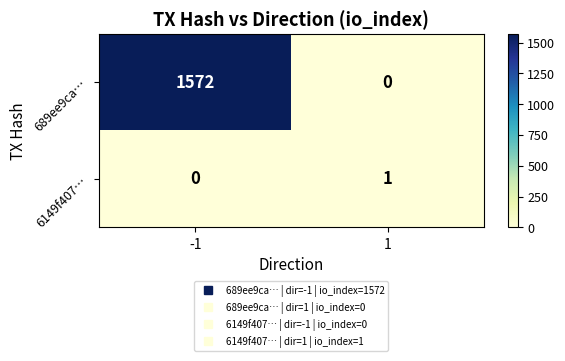

Which series changed the most between -1 and 1?

689ee9ca…